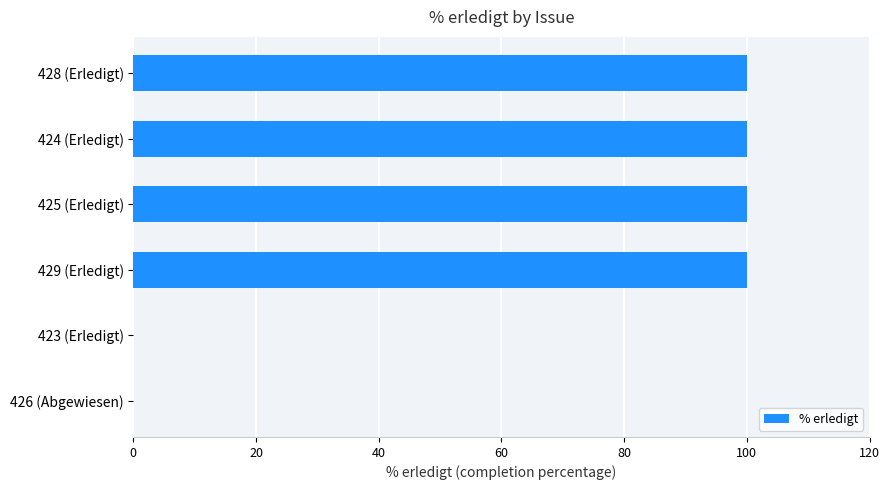

Between 429 (Erledigt) and 423 (Erledigt), which is larger?

429 (Erledigt)